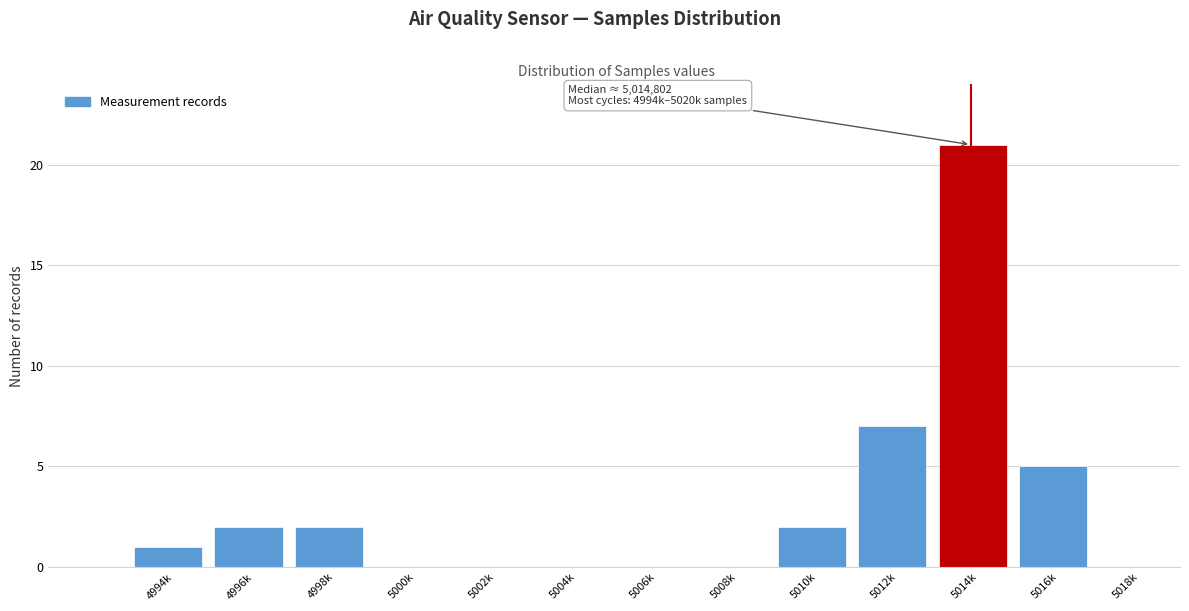

Reading right to left, extract all data points from this chart.

5018k=0	5016k=5	5014k=21	5012k=7	5010k=2	5008k=0	5006k=0	5004k=0	5002k=0	5000k=0	4998k=2	4996k=2	4994k=1